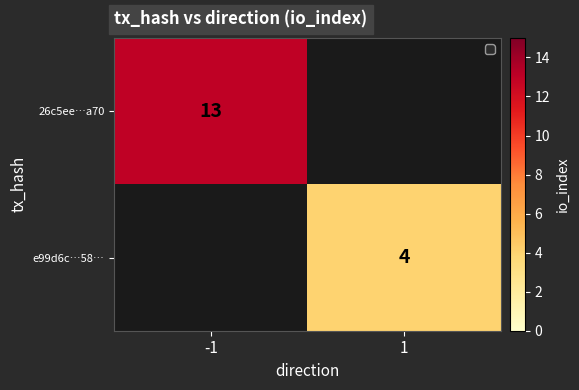

True or false: 26c5ee…a70 has a value of 19 at -1.

False